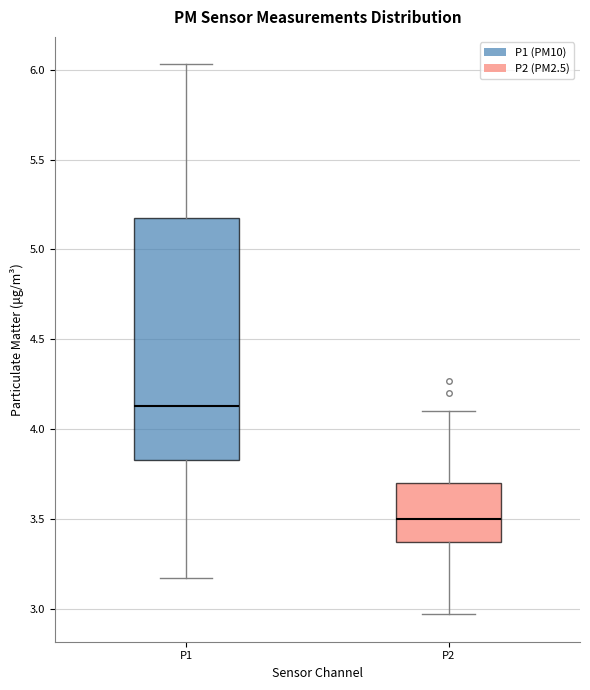

Where does the lower whisker of the box for P2 end on the y-axis? The values are not printed on the chart, so give them approximately, as read against the axis.

2.95